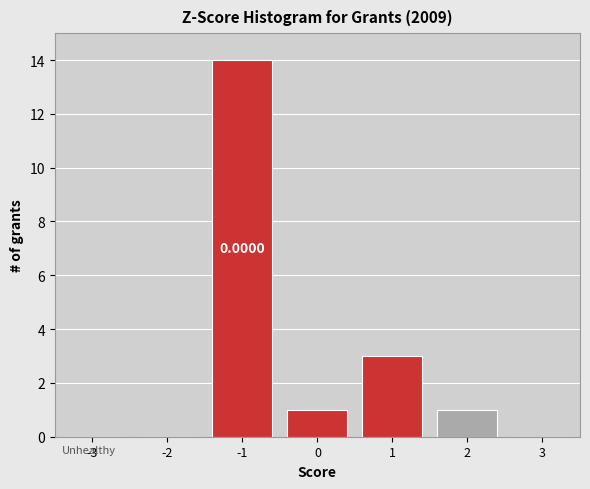

What is the change in value from -2 to 0?

+1